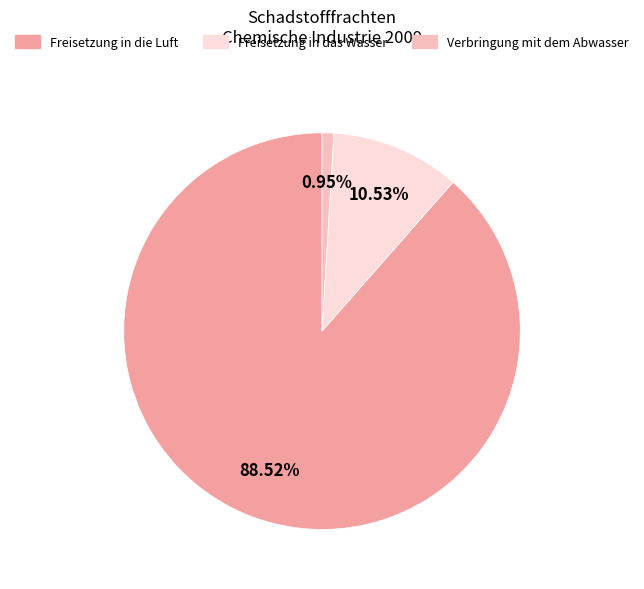

Is the sum of Freisetzung in das Wasser and Verbringung mit dem Abwasser greater than half?

No